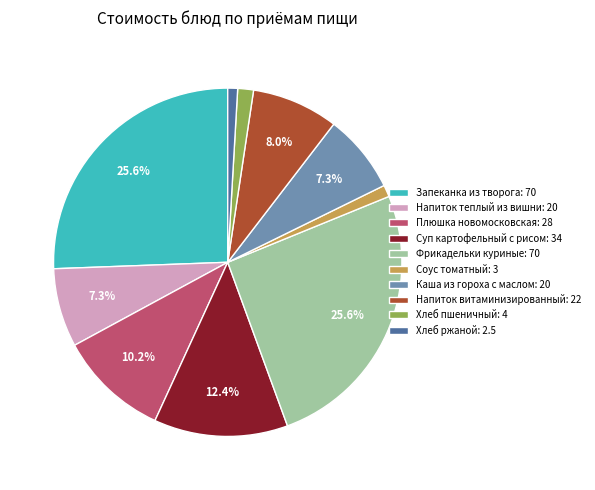

Combined, do Фрикадельки куриные and Хлеб ржаной account for over 50%?

No